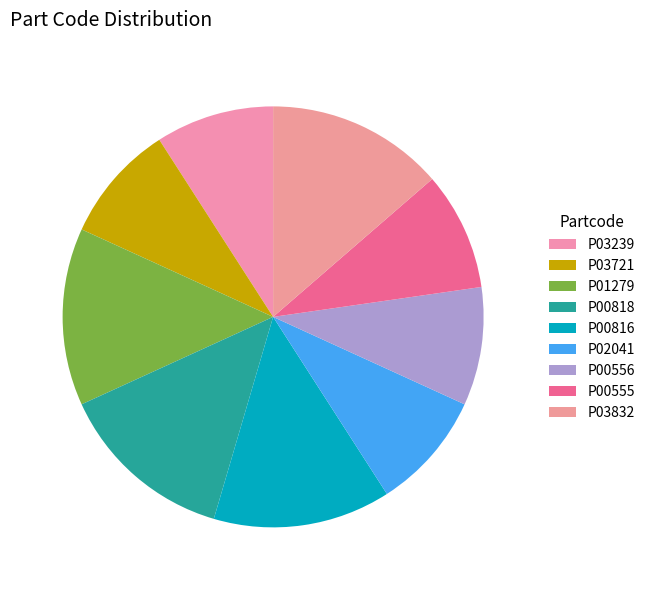

Which slice is the largest?

P01279